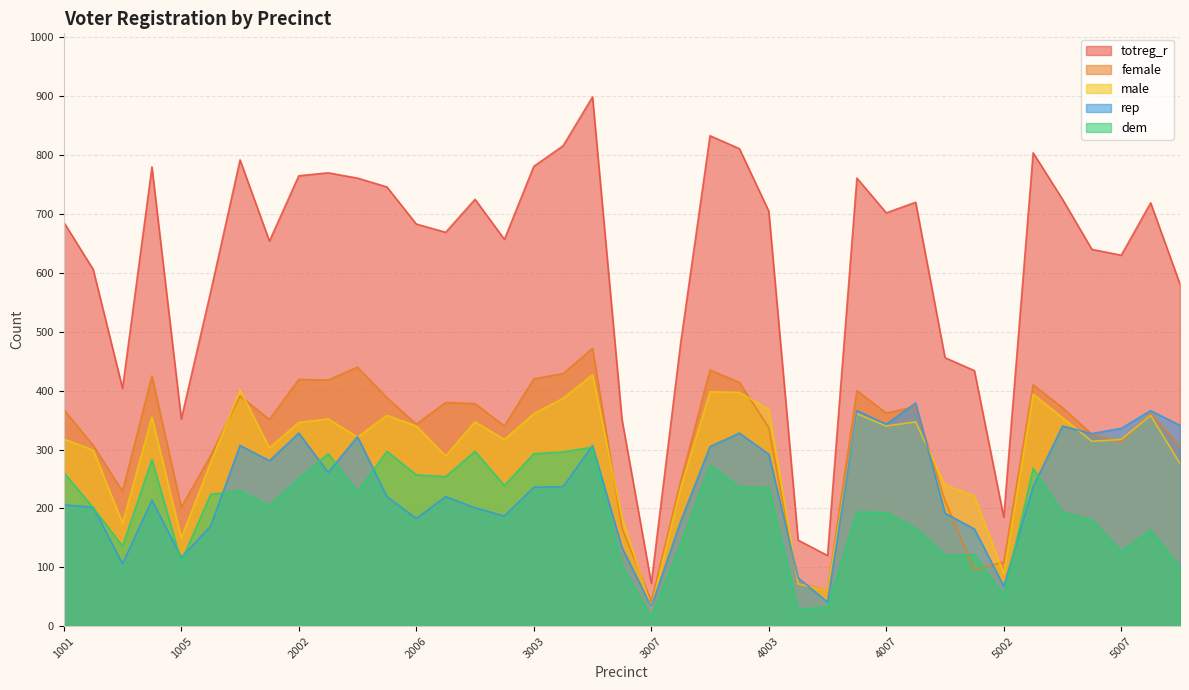

Rank the categories by female value from highest to lowest.

3005, 2004, 4001, 3004, 1004, 3003, 2002, 2003, 4002, 5004, 4006, 1007, 2005, 2007, 3001, 4008, 5005, 1001, 4007, 5008, 2001, 2006, 3002, 4003, 5006, 5007, 1002, 5009, 1006, 3008, 1003, 4009, 1005, 3006, 5002, 5001, 4004, 4005, 3007